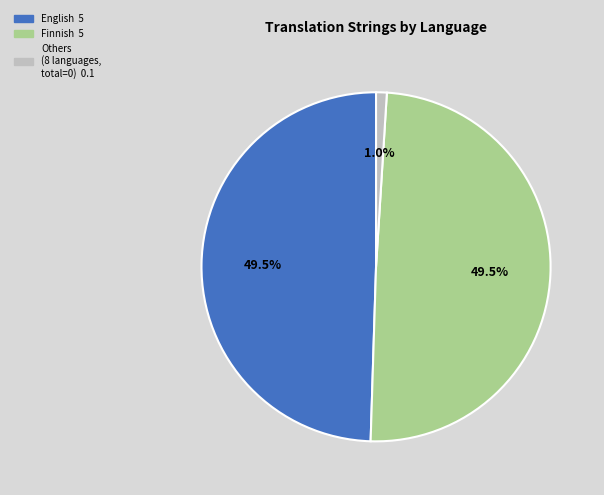

Does any single category account for the majority?

No